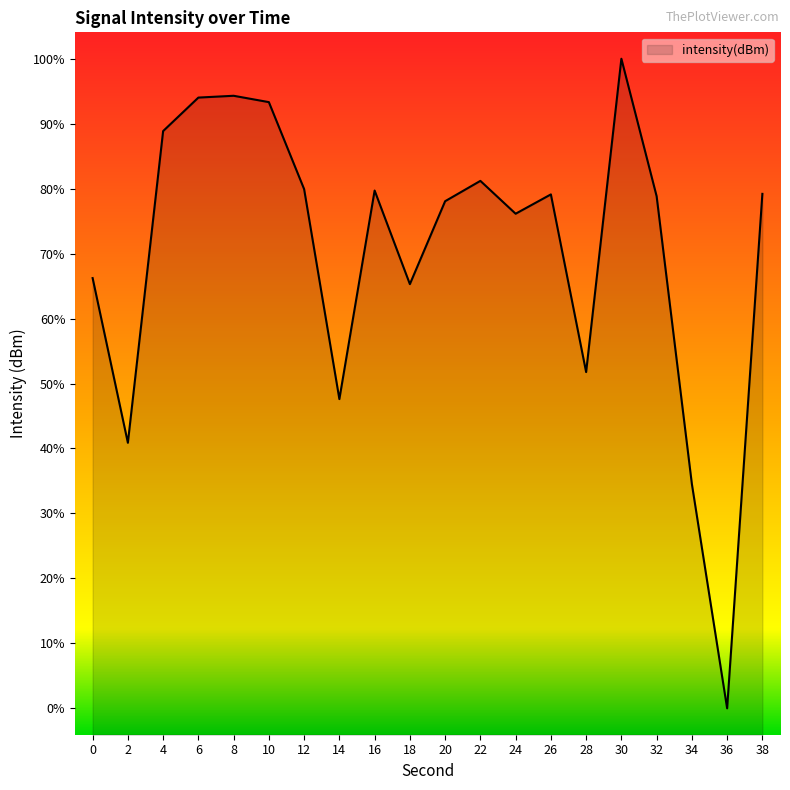

The value at 10 is -169.4. True or false?

False